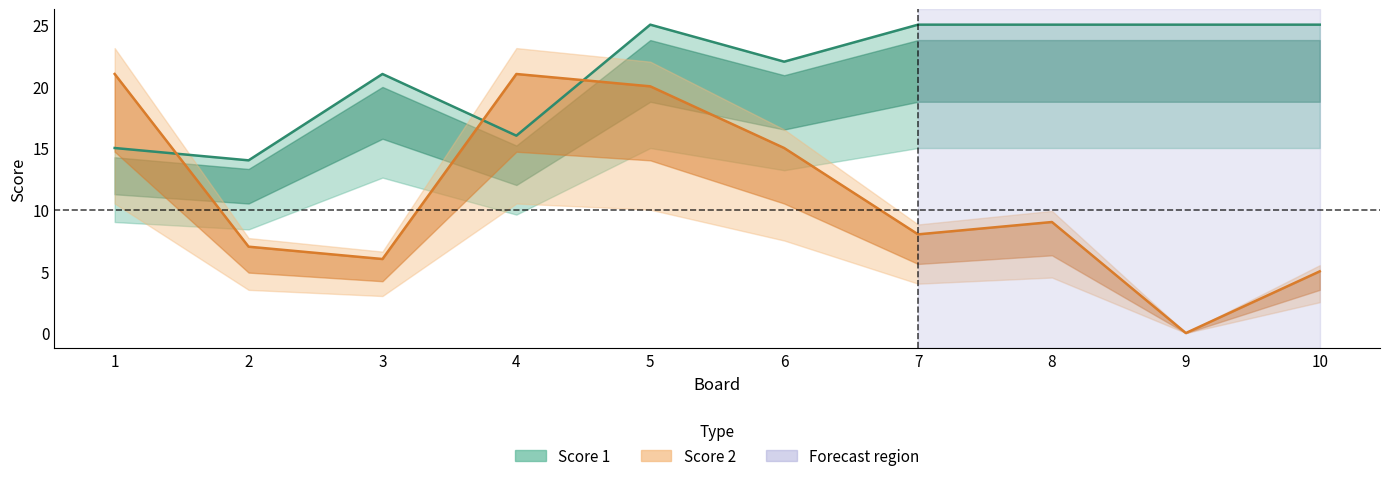

Which series has the widest spread of values?

Score 2